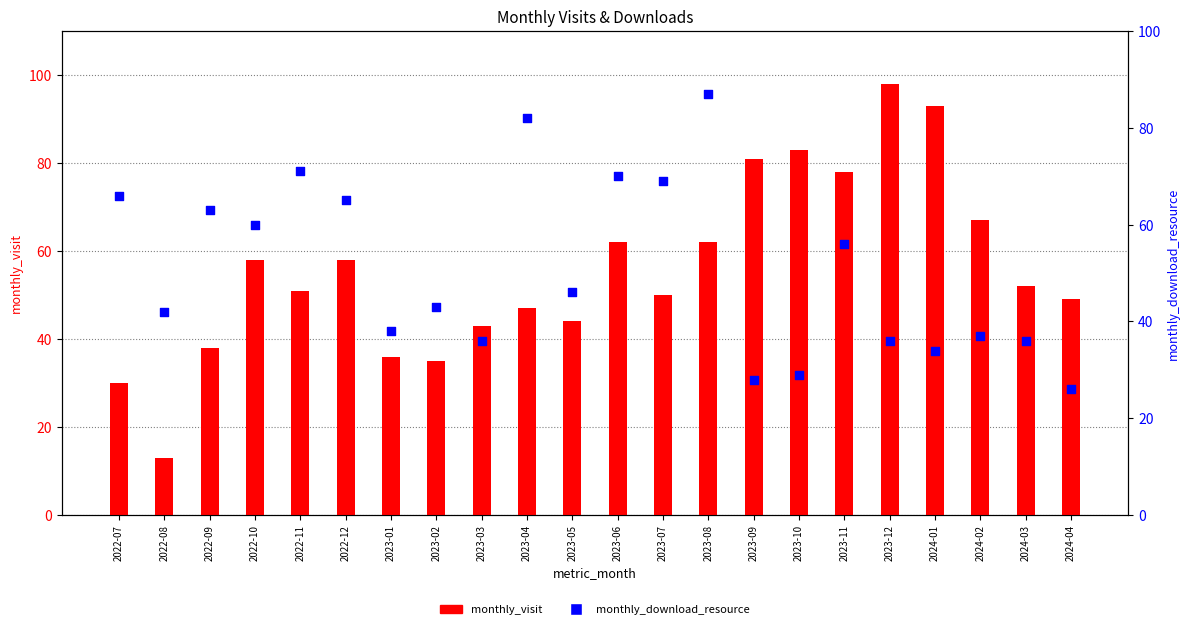

Is the value of monthly_download_resource at 2023-10 greater than the value of monthly_visit at 2023-10?

No